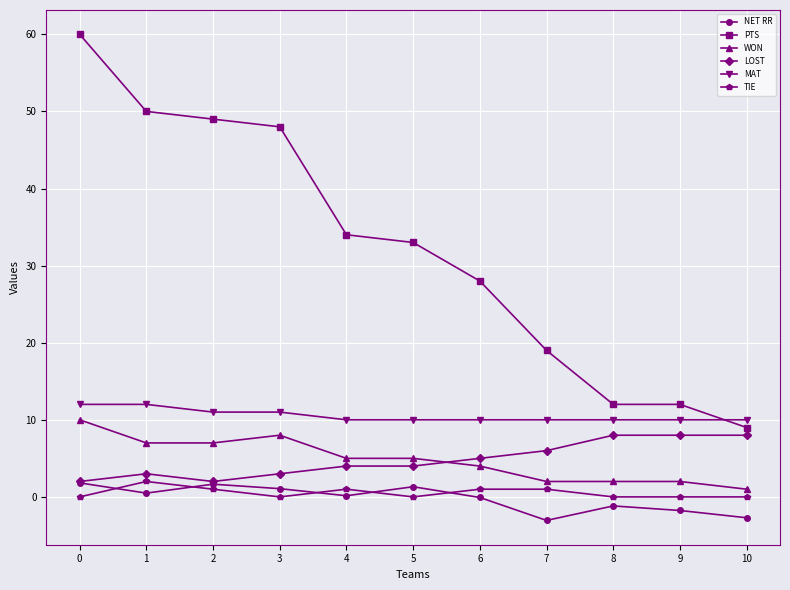

Which series has the widest spread of values?

PTS